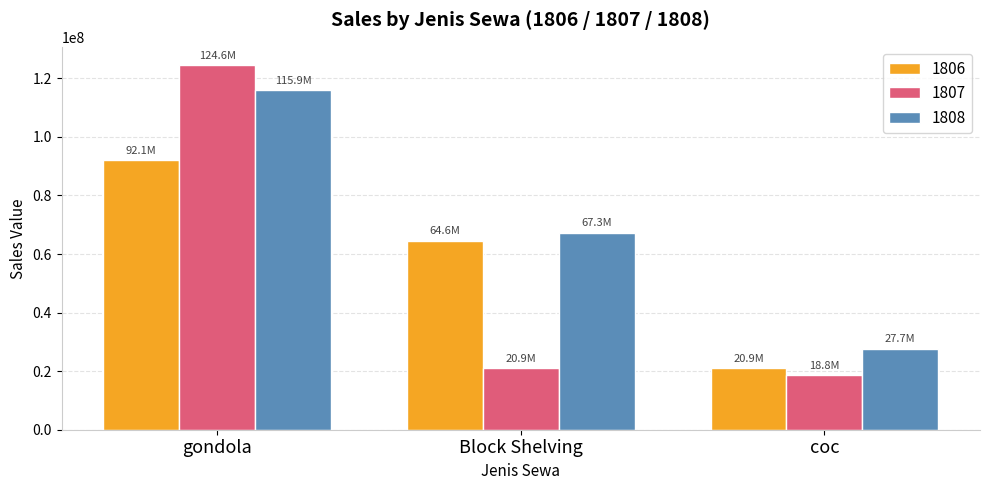

What is the average value of the 1808 series?

70316231.7